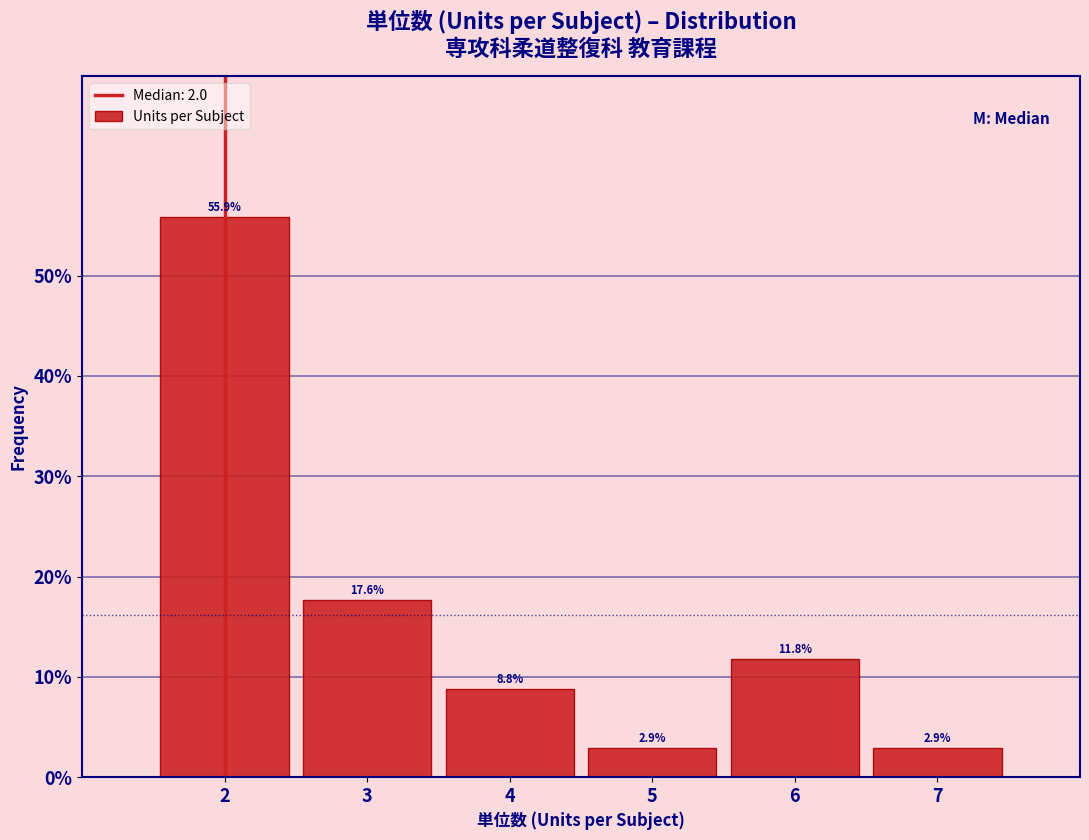

Reading left to right, transcribe this chart: for each bar, give the range it covers on the x-axis and its height.

1.5 to 2.5: 55.9
2.5 to 3.5: 17.6
3.5 to 4.5: 8.8
4.5 to 5.5: 2.9
5.5 to 6.5: 11.8
6.5 to 7.5: 2.9